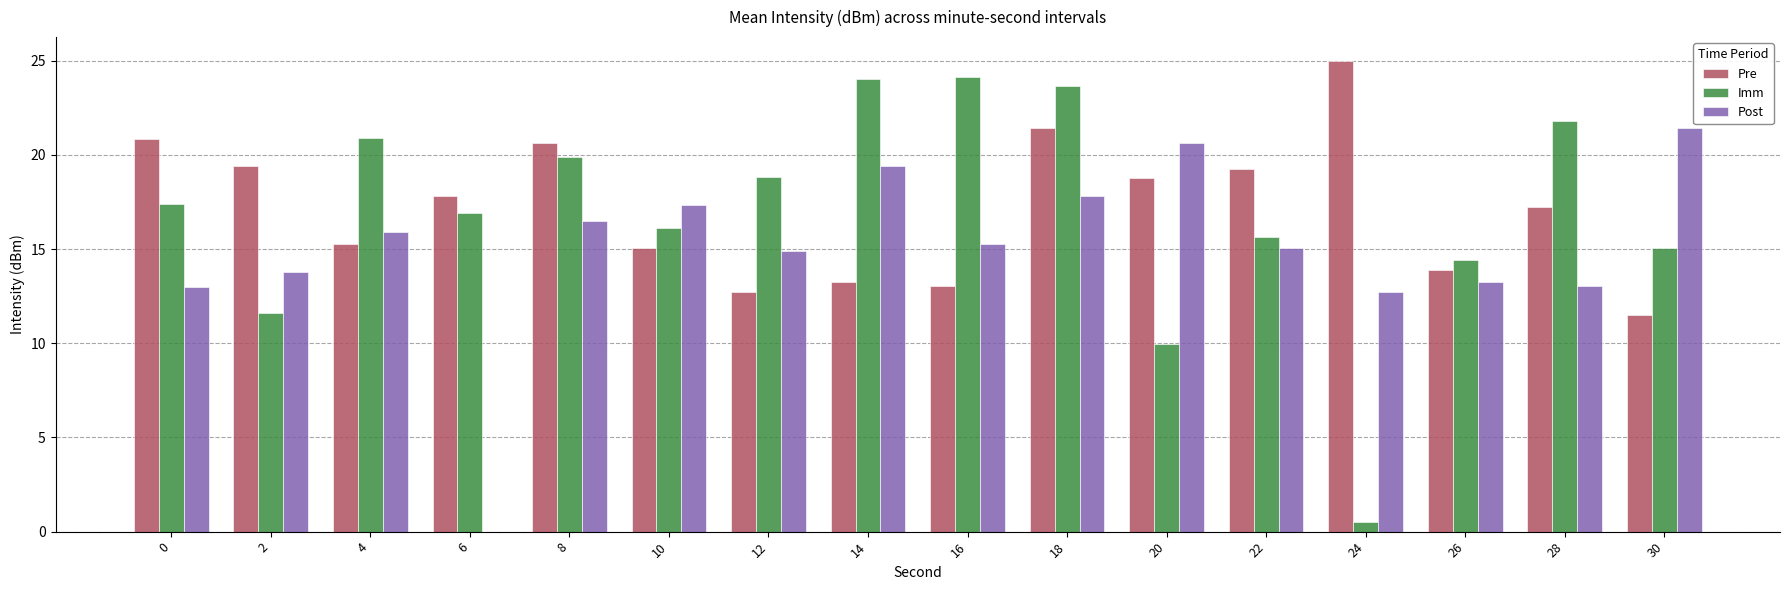

Which series changed the most between 0 and 18?

Imm